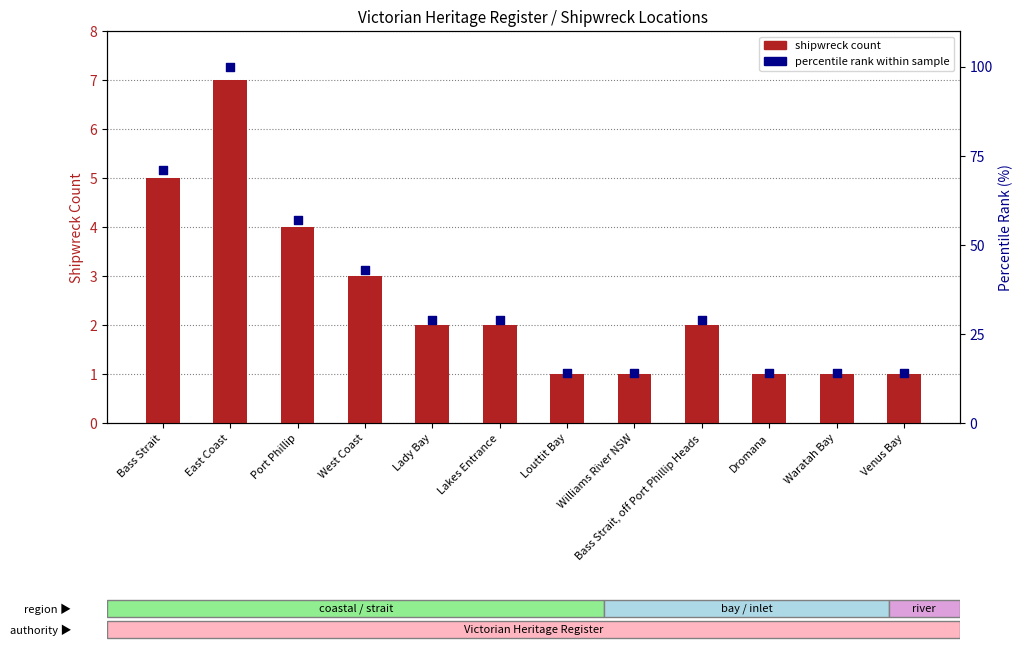

Which series has the widest spread of Y values?

percentile rank within sample